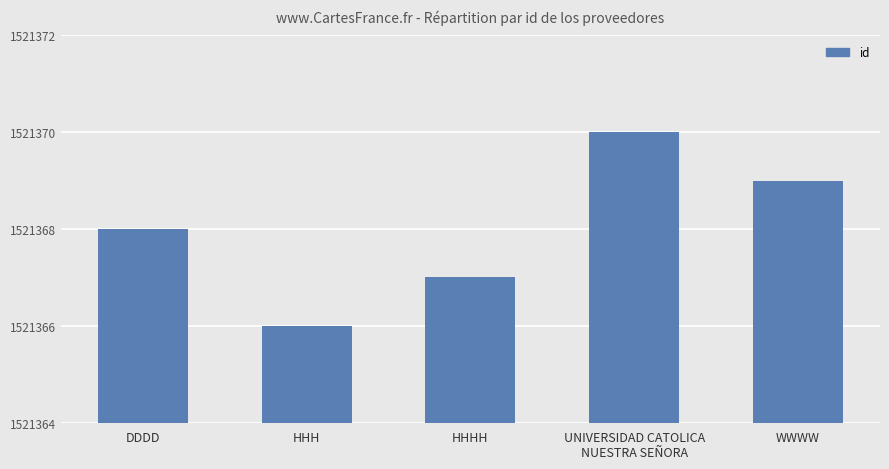

What is the change in value from DDDD to WWWW?

+1